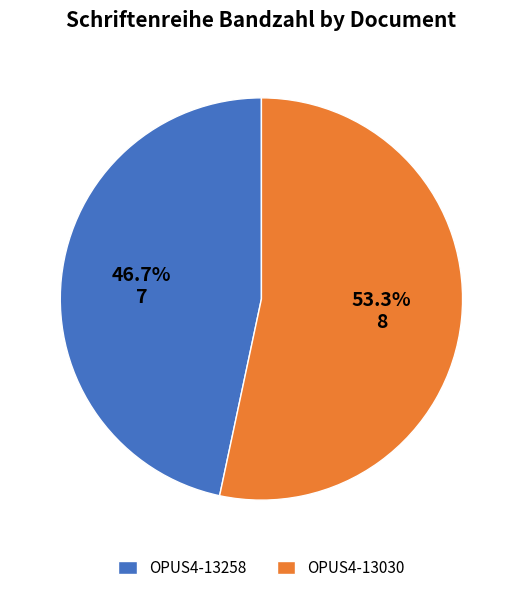

To the nearest percent, what is the difference between the largest and smallest slice percentages?

7%